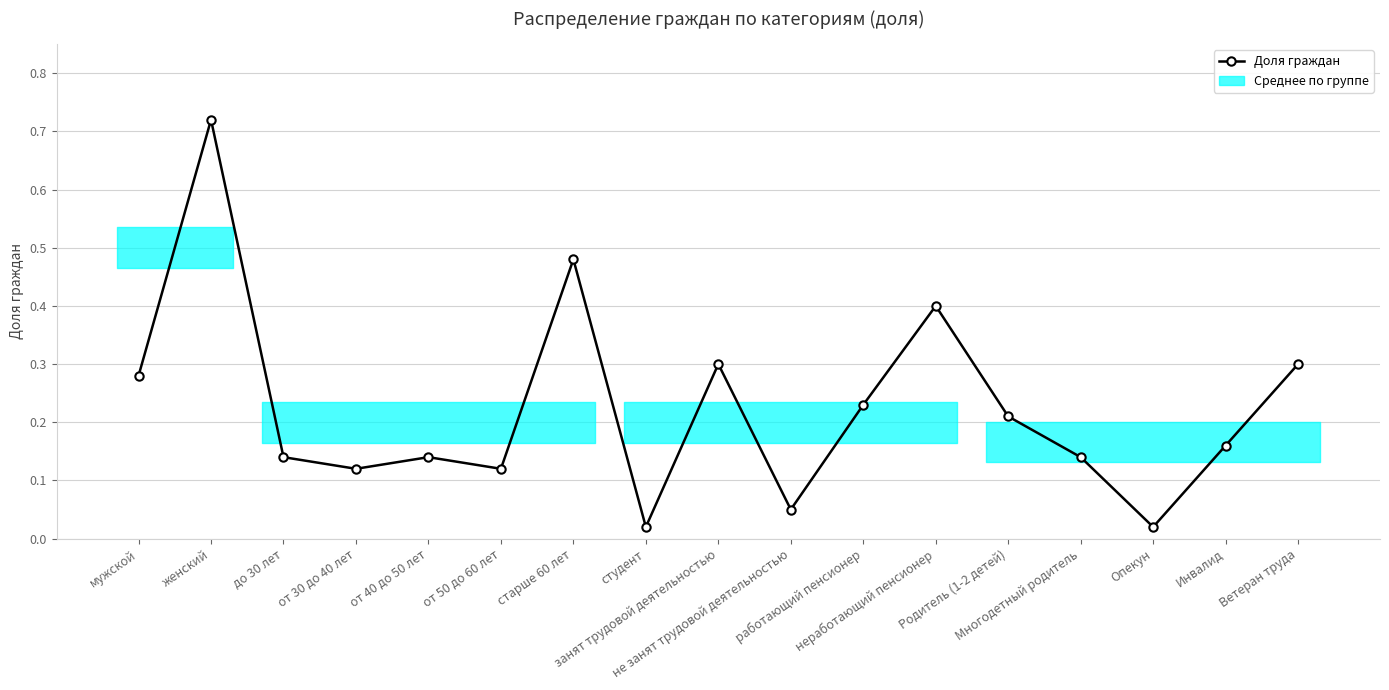

Does the chart display data point markers on the line(s)?

Yes